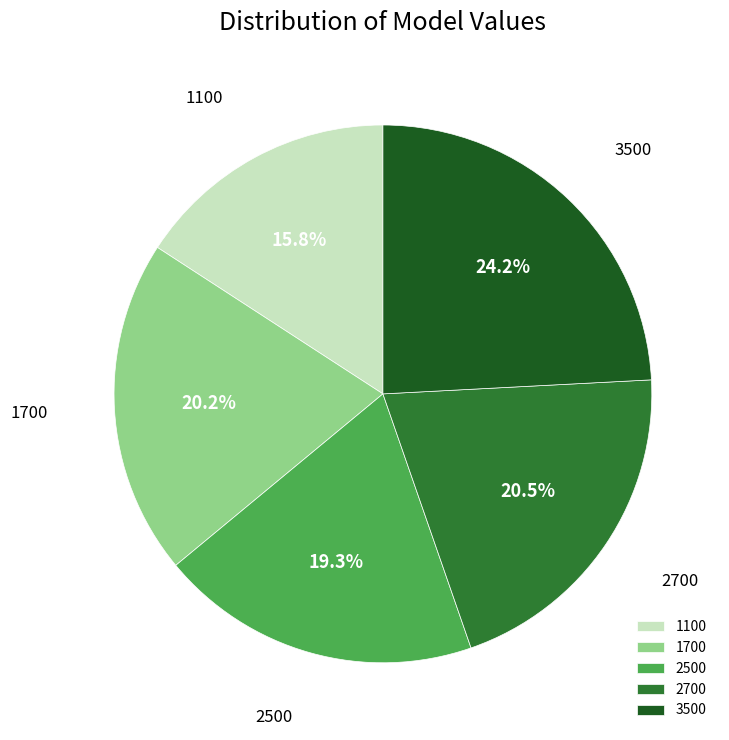

What is the total percentage of 3500 and 1100?

40.0%